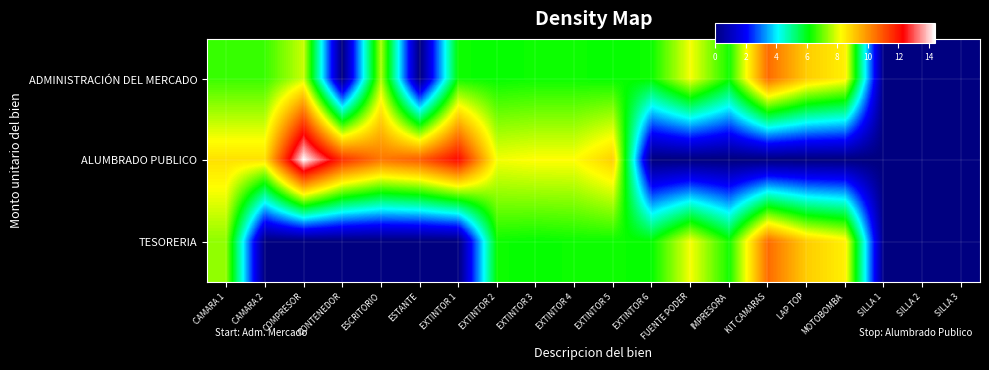

List the series in order of their peak value, highest first.

ALUMBRADO PUBLICO, ADMINISTRACIÓN DEL MERCADO, TESORERIA